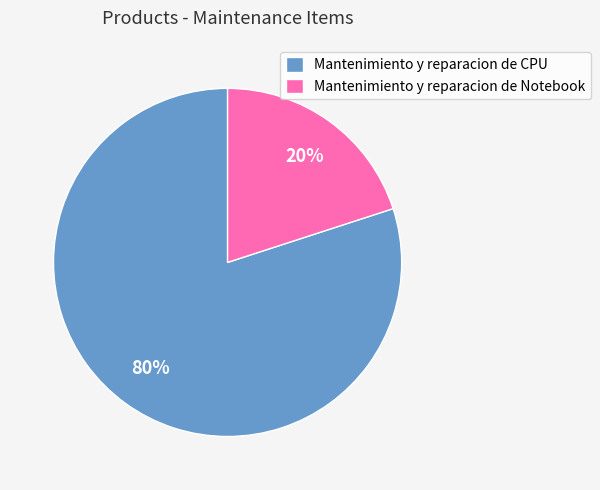

To the nearest percent, what portion does Mantenimiento y reparacion de CPU represent?

80%